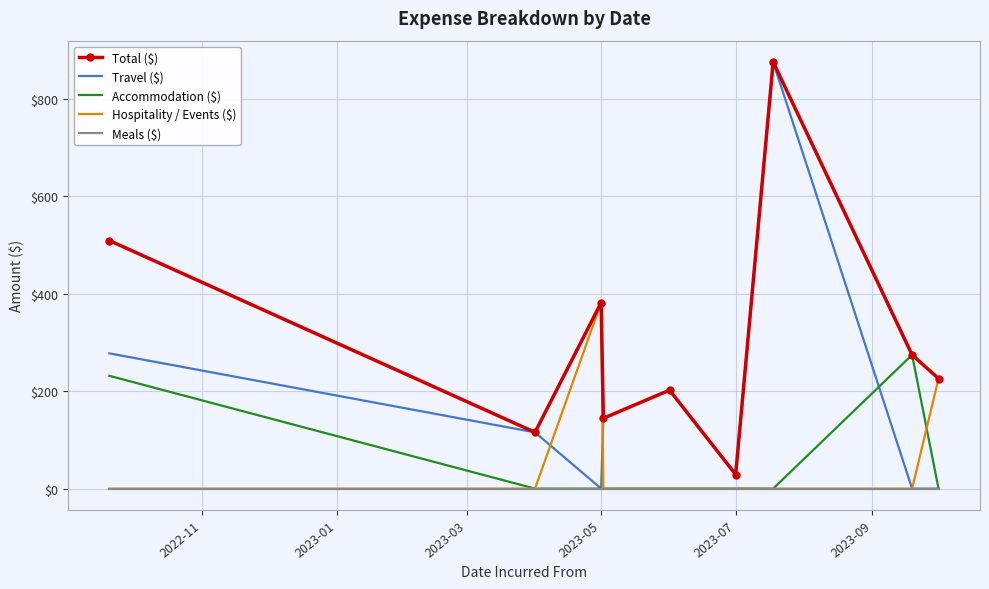

Which series has the largest range (max minus min)?

Travel ($)